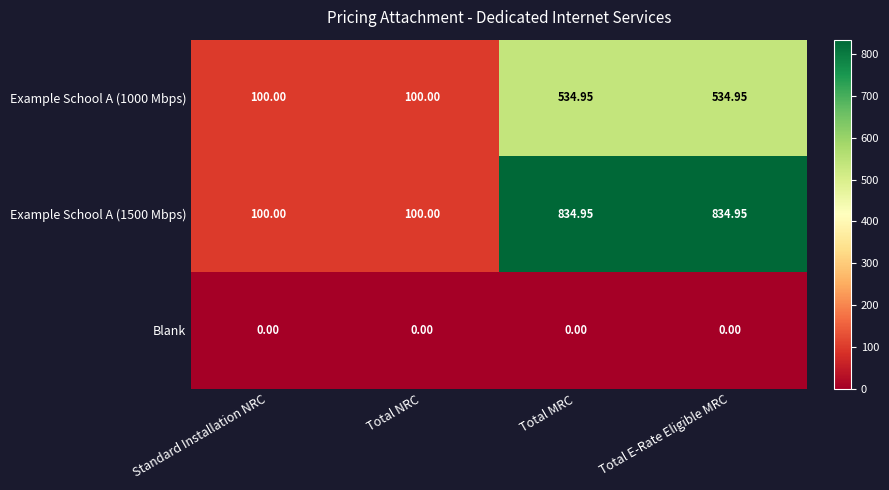

Count the number of categories in the chart.

4